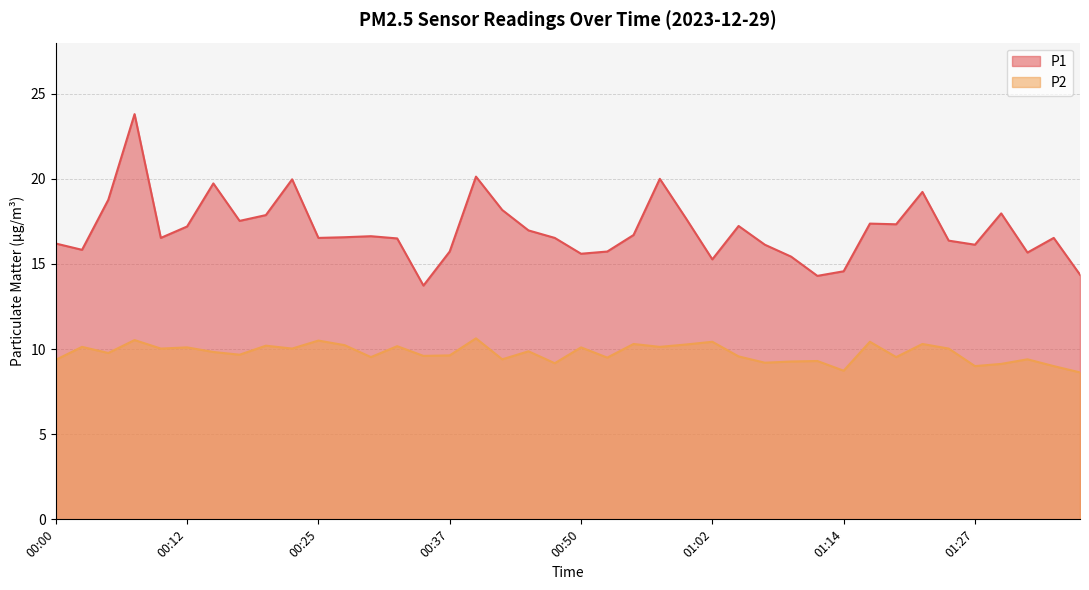

At which label is P2 closest to 9?

01:27